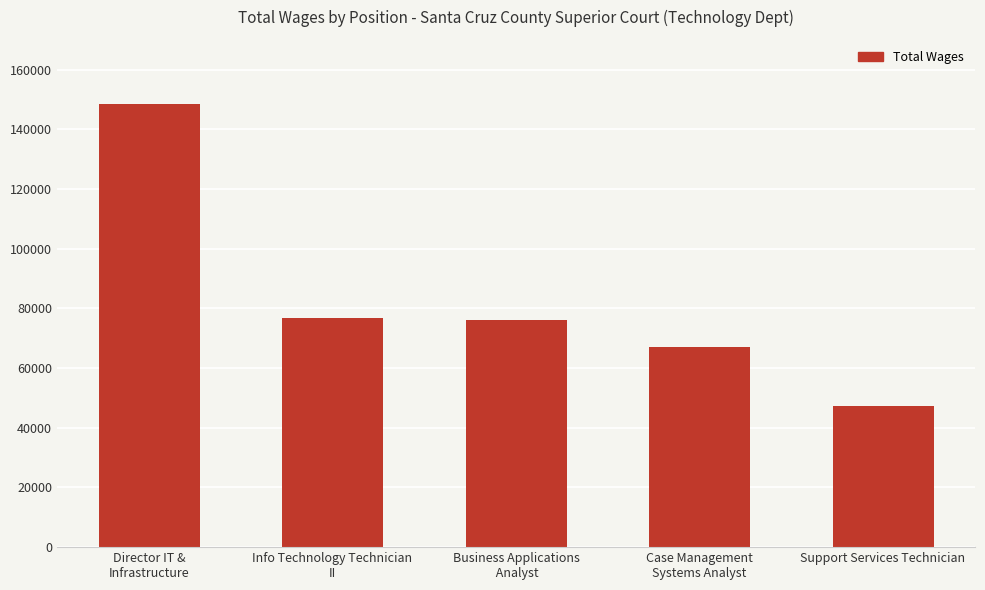

Is it true that the value at Case Management
Systems Analyst is 67079?

True